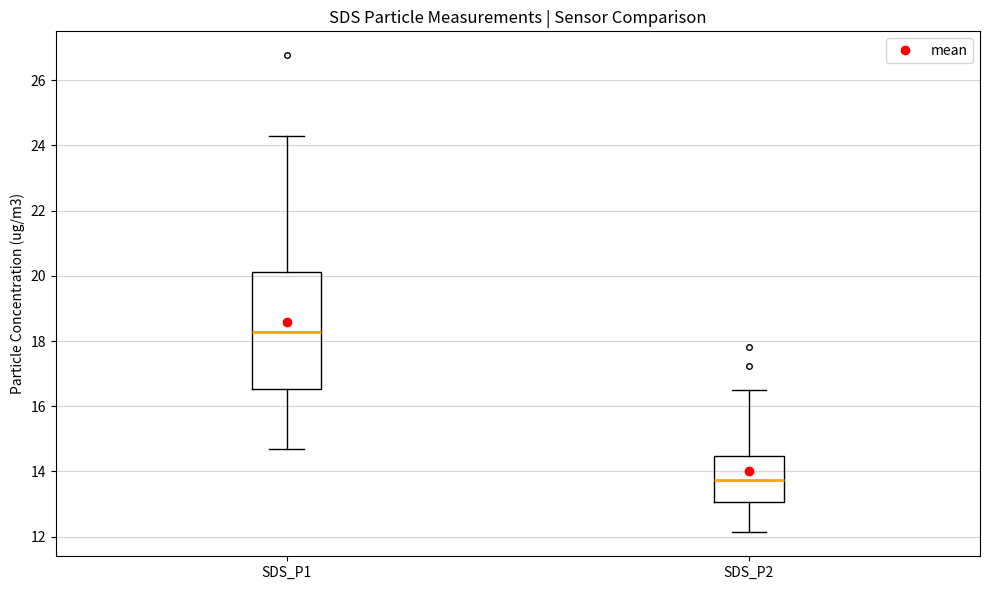

Which box's median line is the highest?

SDS_P1